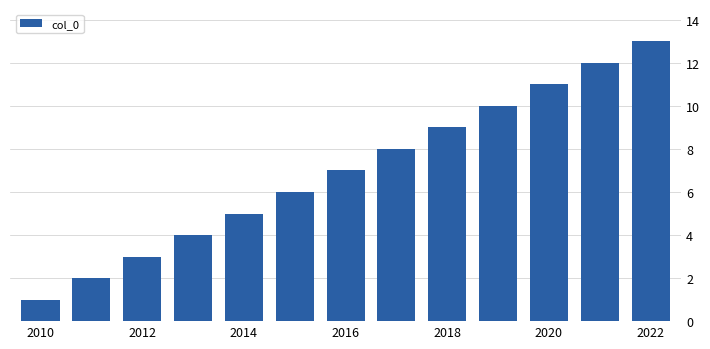

Reading right to left, what are all the values shown in this chart?

13	12	11	10	9	8	7	6	5	4	3	2	1